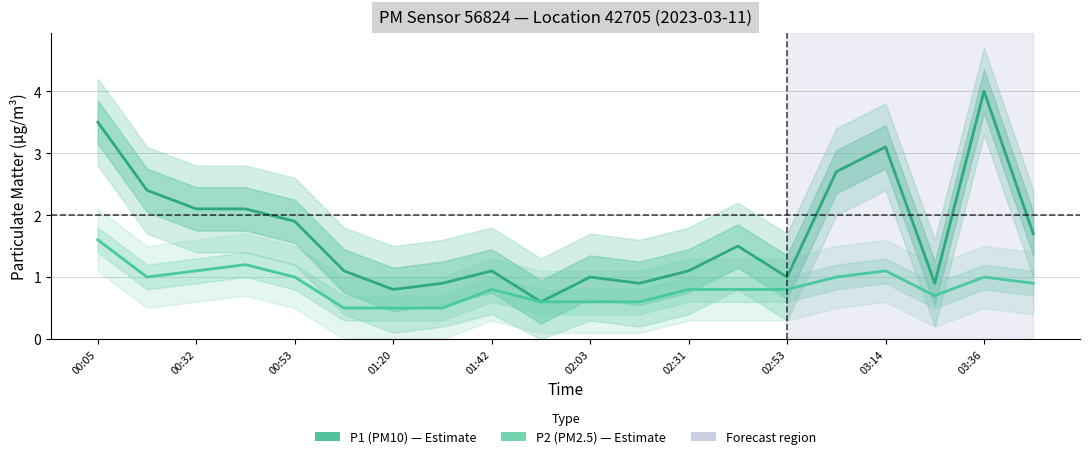

What is the sum of the P2 (PM2.5) values at 19 and 18?

1.9